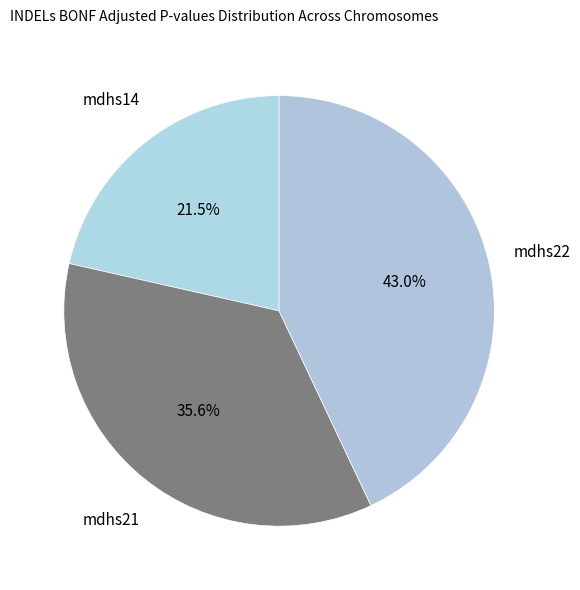

Is it true that mdhs21 is 26% of the pie?

False